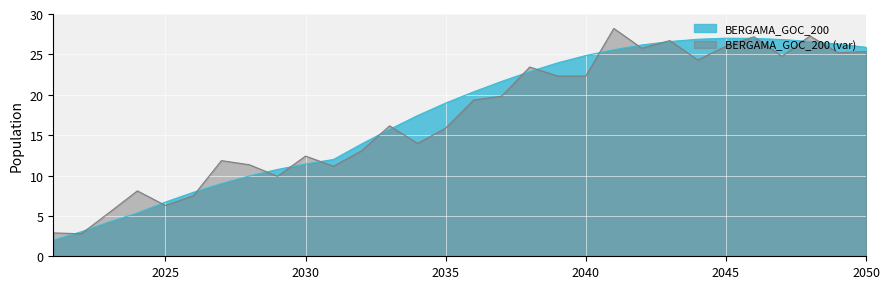

The value at 2030 is 11.4. True or false?

True